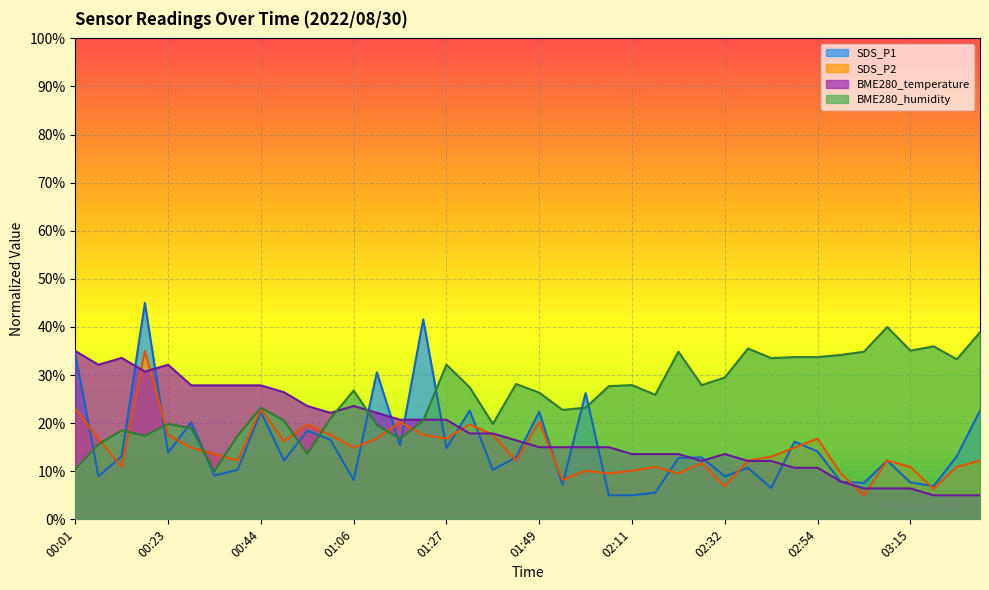

True or false: SDS_P2 and BME280_humidity cross at least once.

True